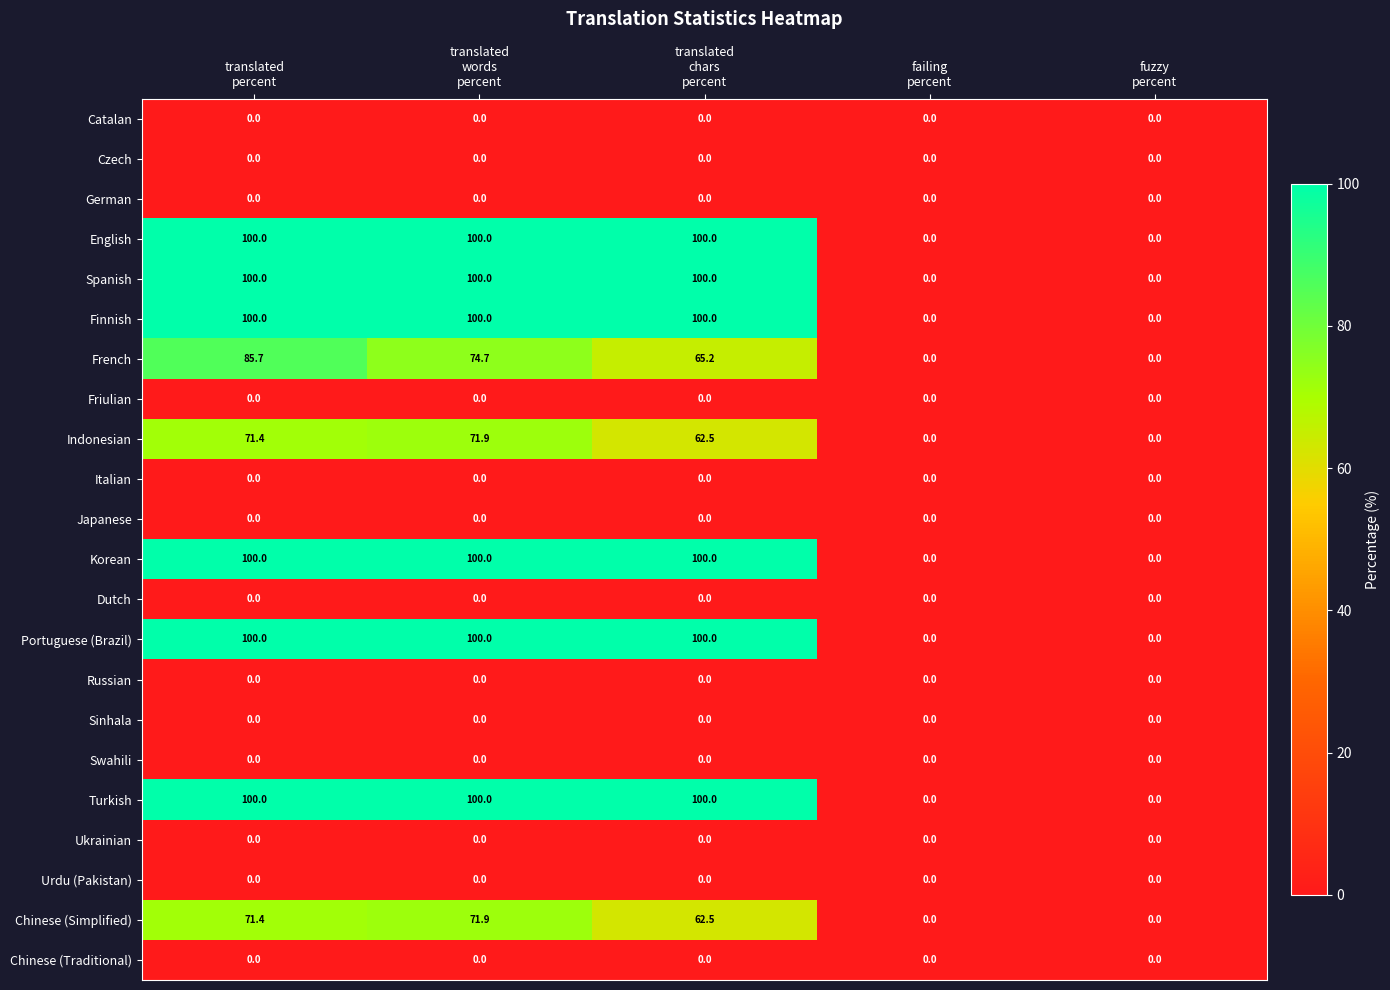

What is the sum of all Turkish values?

300.0